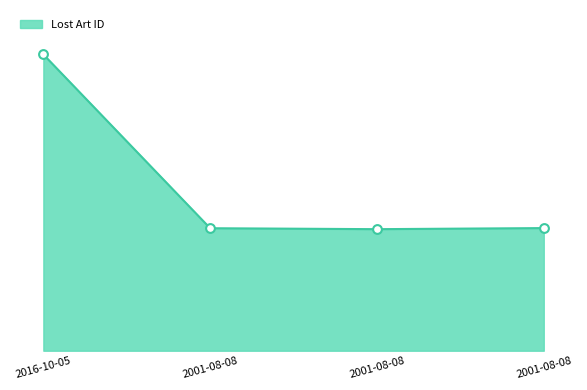

What is the change in value from 2001-08-08 to 2001-08-08?

+1944